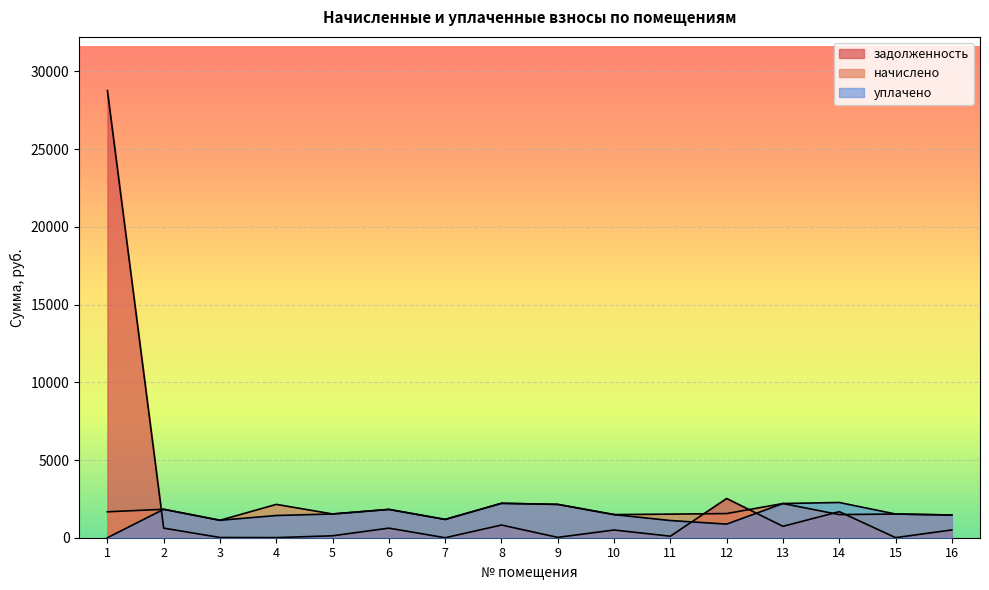

Reading left to right, list all the values displayed in this chart.

задолженность: 28769.2	616.6	15.3	7.3	124.9	616.6	0.0	816.8	22.9	496.1	98.2	2524.4	733.7	1677.7	5.8	501.2
начислено: 1668.0	1829.3	1121.8	2144.6	1528.7	1822.0	1176.8	2214.3	2144.6	1488.4	1517.7	1554.4	2199.6	1488.4	1525.0	1459.1
уплачено: 0.0	1829.3	1121.8	1429.7	1528.7	1822.0	1176.8	2214.3	2144.6	1488.4	1106.5	876.4	2199.6	2266.9	1525.0	1461.4